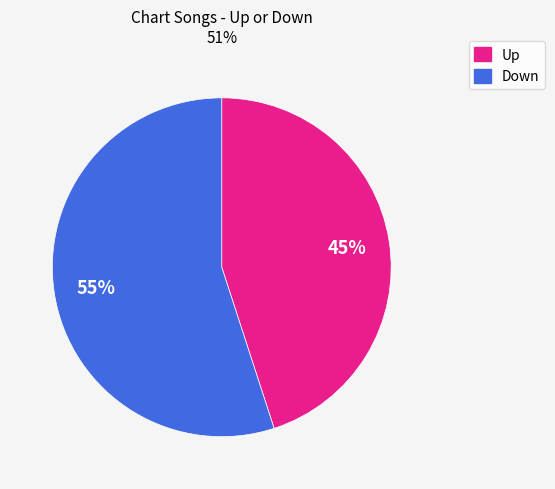

Is there a majority slice in this chart?

Yes